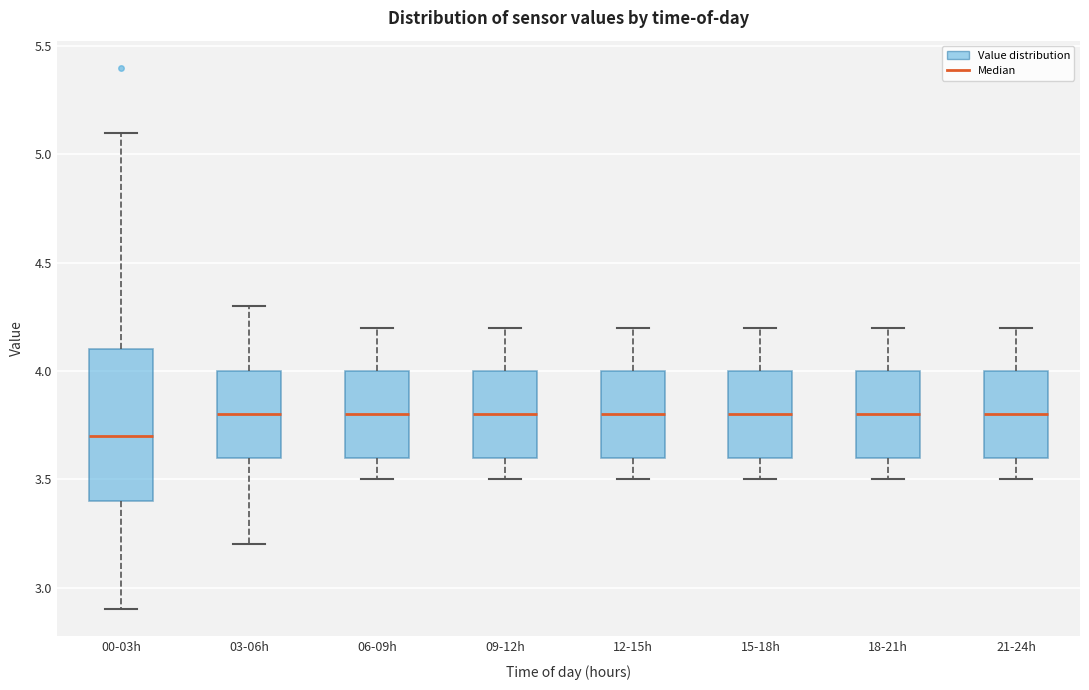

Reading left to right, read every box against the y-axis: the position of its median line, the range the box covers, and the ends of its whiskers. The values are not printed on the chart, so give them approximately, as read against the axis.

00-03h: median 3.7, box 3.4 to 4.1, whiskers 2.9 to 5.1
03-06h: median 3.8, box 3.6 to 4.0, whiskers 3.2 to 4.3
06-09h: median 3.8, box 3.6 to 4.0, whiskers 3.5 to 4.2
09-12h: median 3.8, box 3.6 to 4.0, whiskers 3.5 to 4.2
12-15h: median 3.8, box 3.6 to 4.0, whiskers 3.5 to 4.2
15-18h: median 3.8, box 3.6 to 4.0, whiskers 3.5 to 4.2
18-21h: median 3.8, box 3.6 to 4.0, whiskers 3.5 to 4.2
21-24h: median 3.8, box 3.6 to 4.0, whiskers 3.5 to 4.2